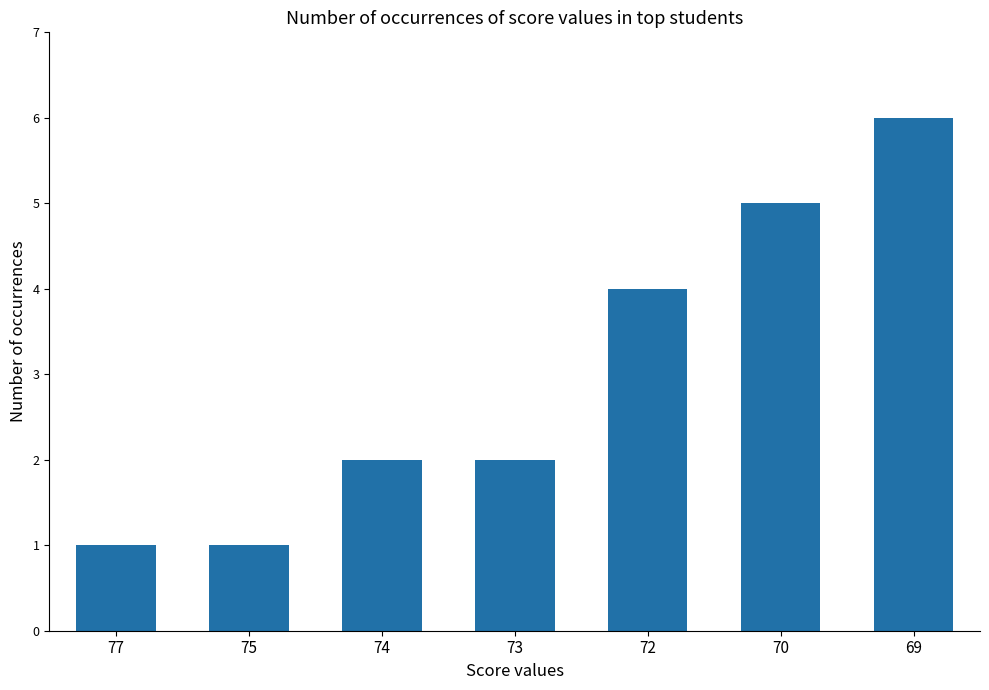

What is the value of the 5th bar from the left?

4